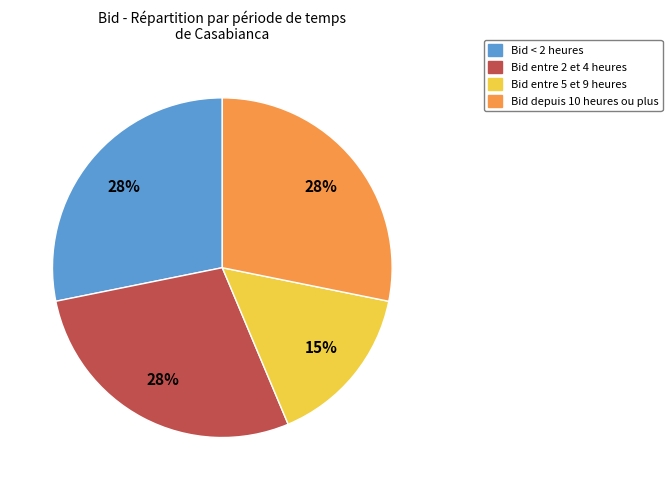

Do Bid entre 2 et 4 heures and Bid depuis 10 heures ou plus together represent more than half of the pie?

Yes